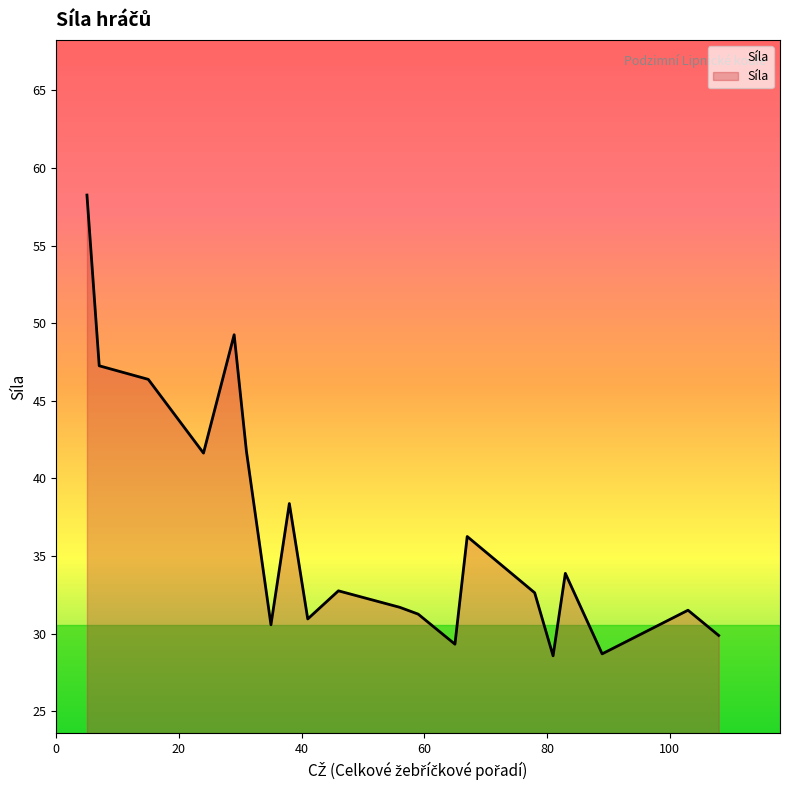

What is the difference between the maximum and minimum values?

29.7